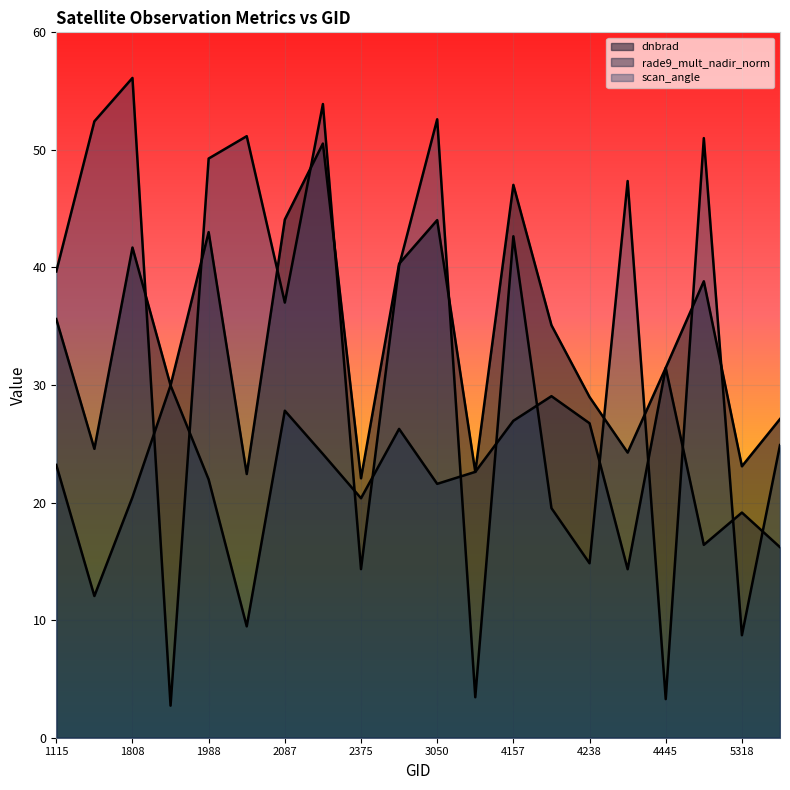

Does the chart display data point markers on the line(s)?

No